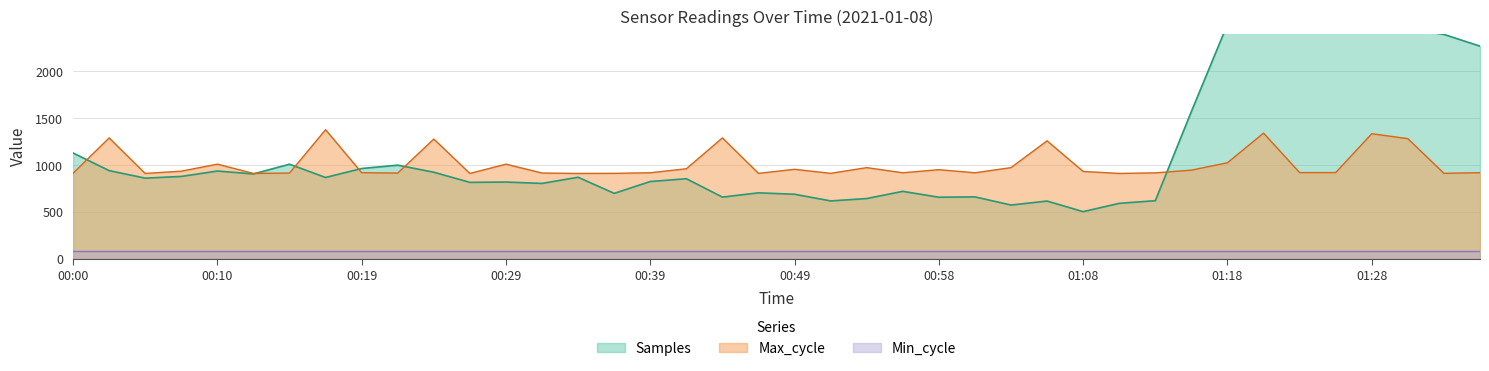

Which series has the largest range (max minus min)?

Samples